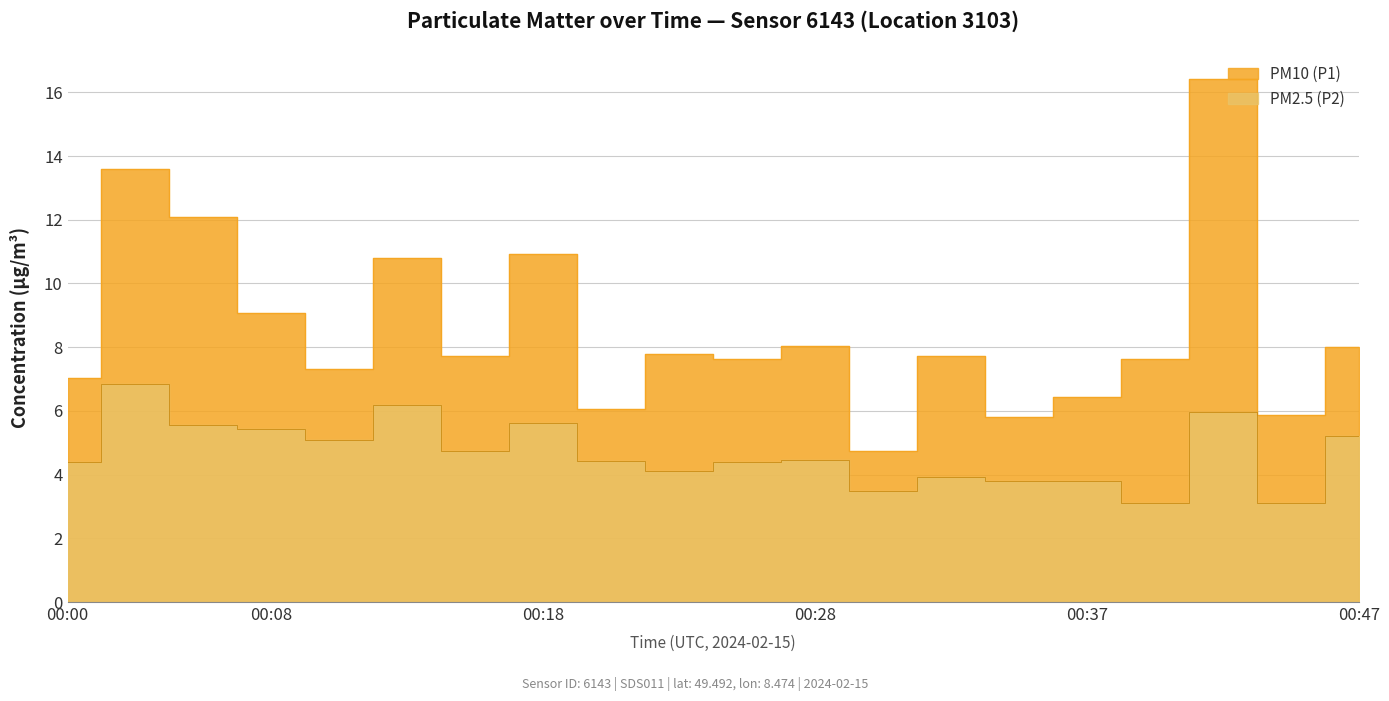

What is the difference between the maximum and minimum values in the PM2.5 (P2) series?

3.7